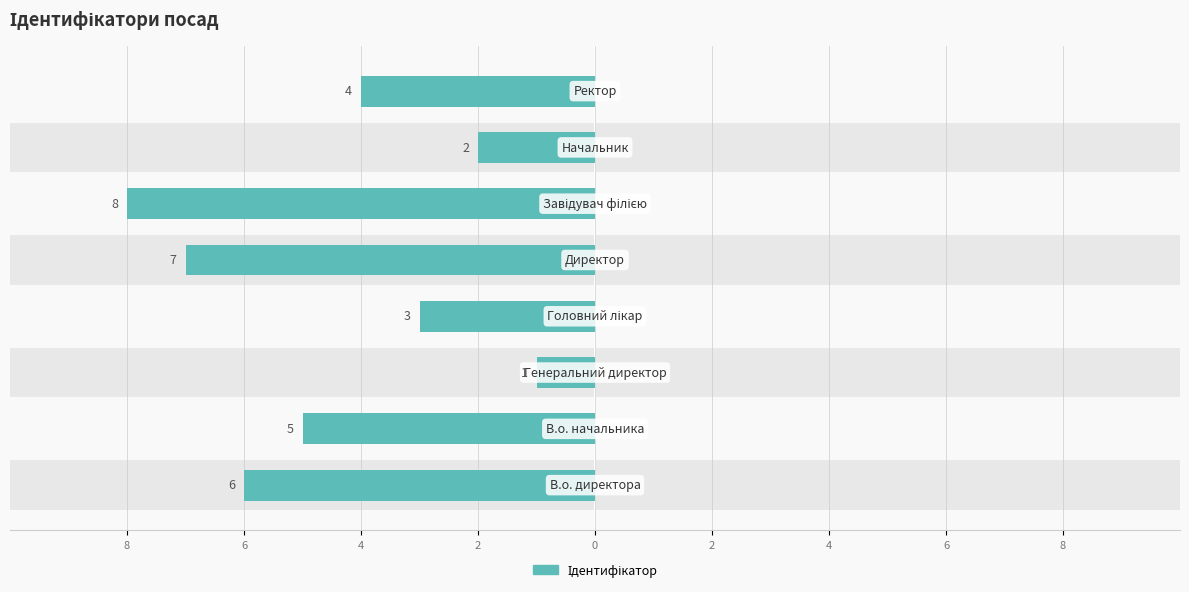

How many data points are above 5?

3